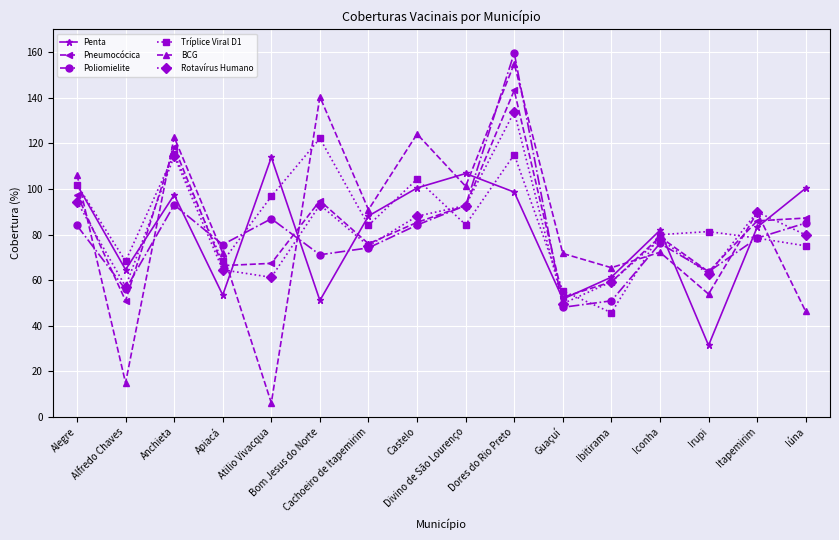

In Rotavírus Humano, how many points are lower than both neighbors (excluding endpoints)?

5